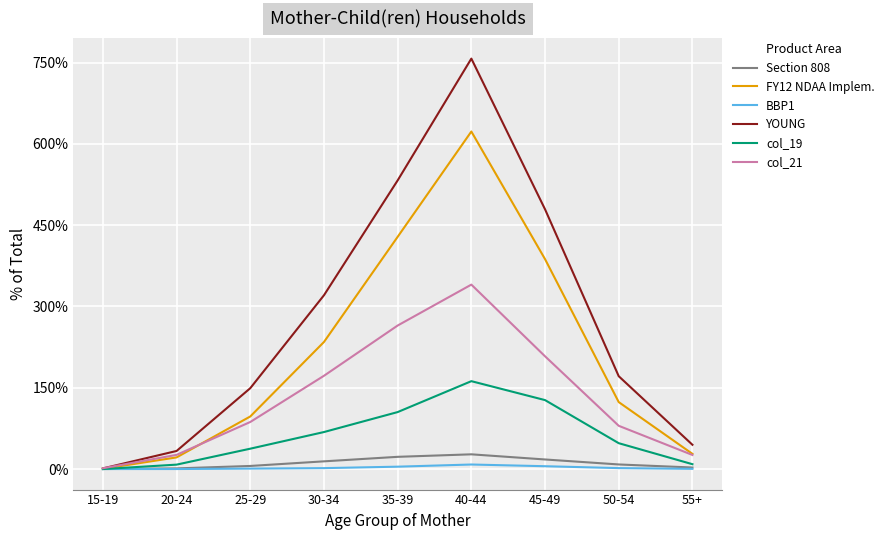

What is the total value across all series at 45-49?

1224.6